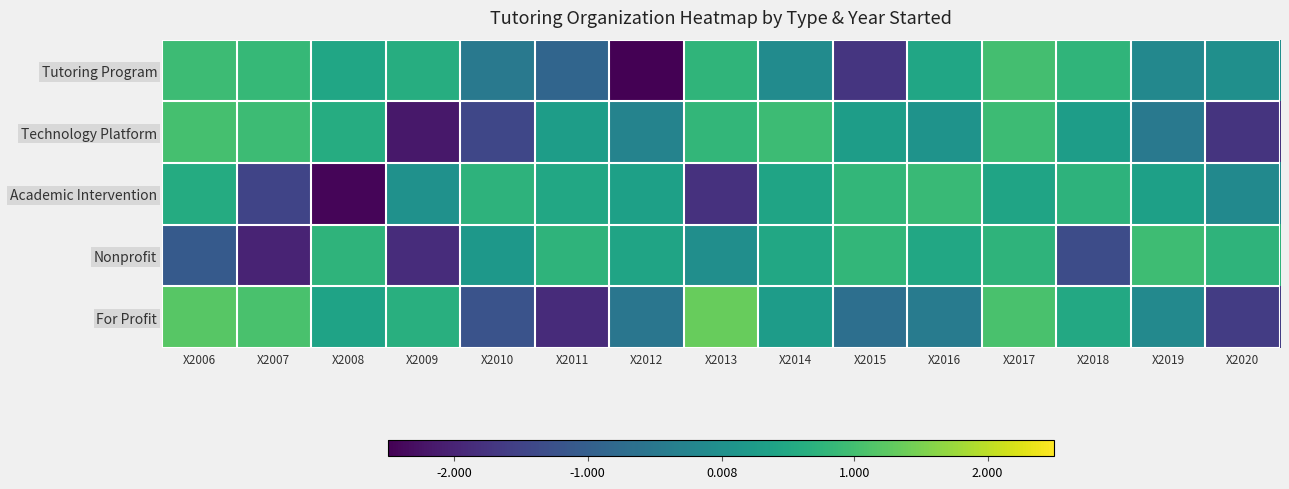

Between X2007 and X2009, which is larger?

X2007